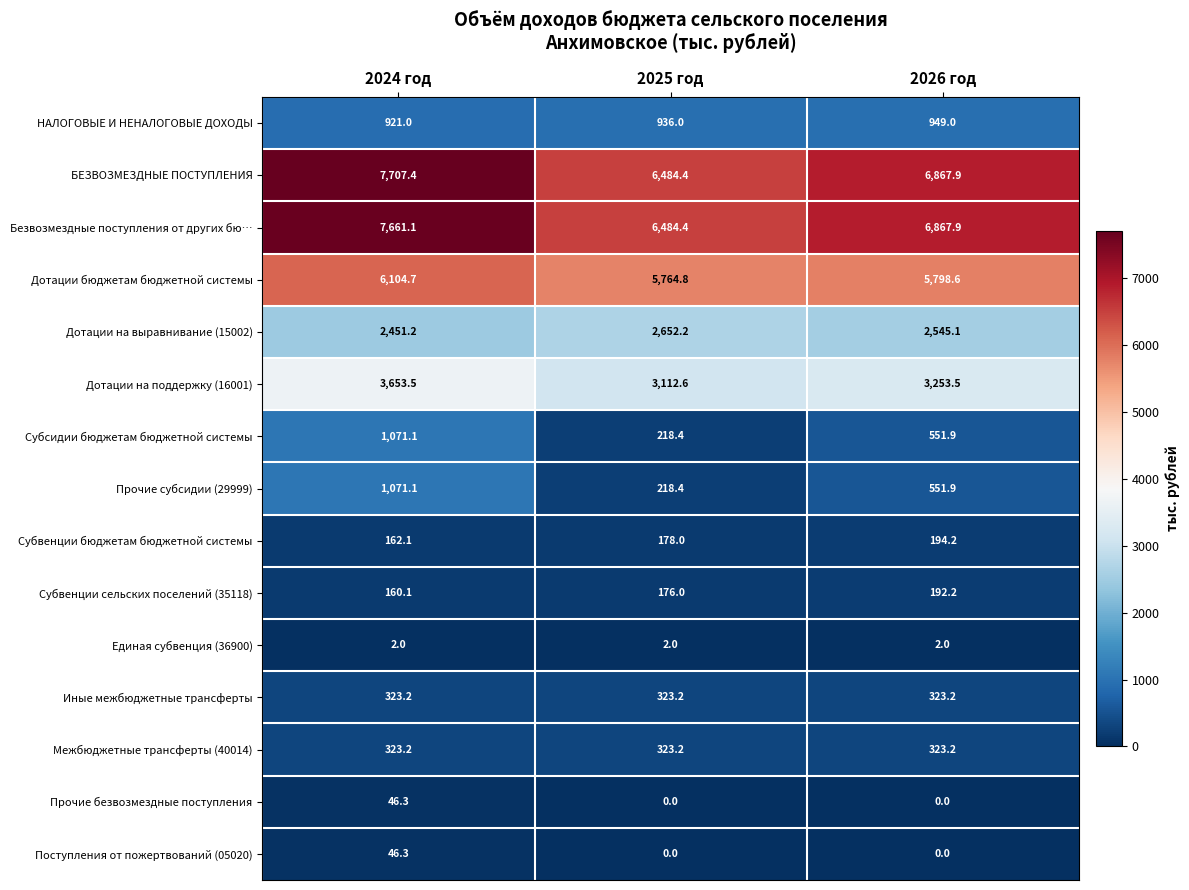

How many categories are shown in the chart?

3